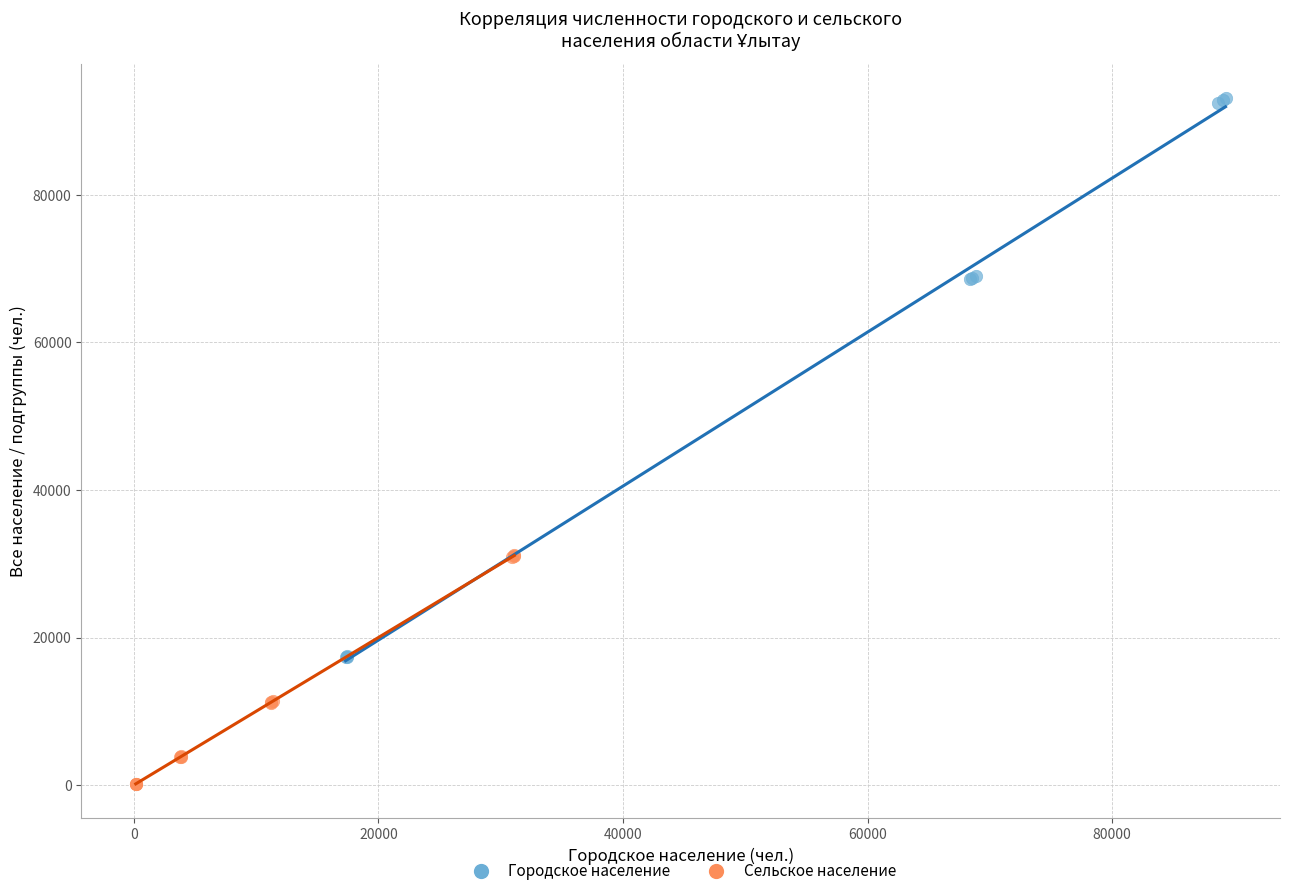

Which series reaches the maximum Y coordinate?

Городское население